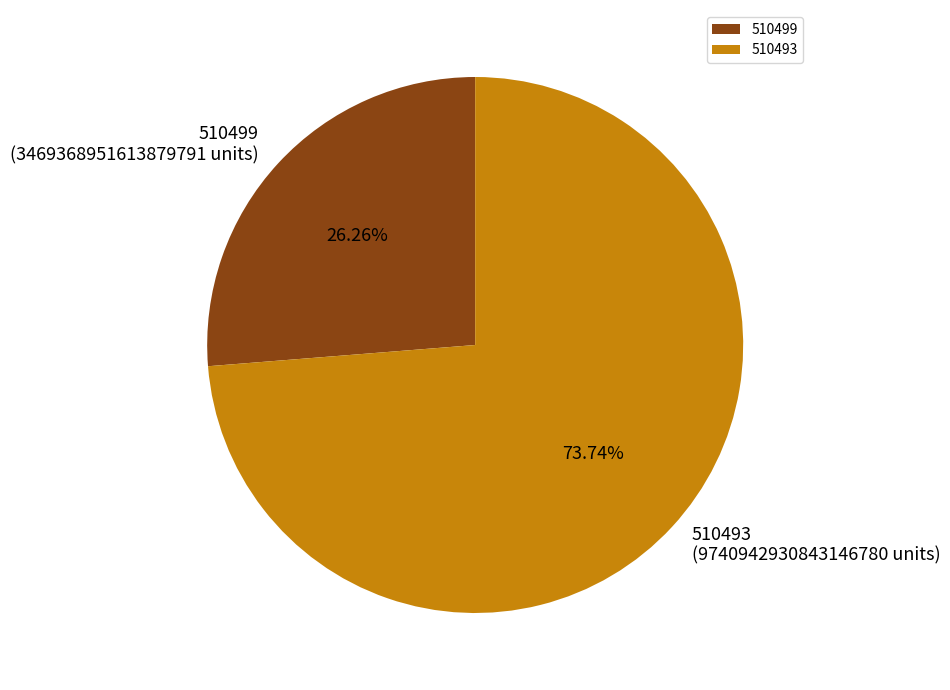

Is there a majority slice in this chart?

Yes